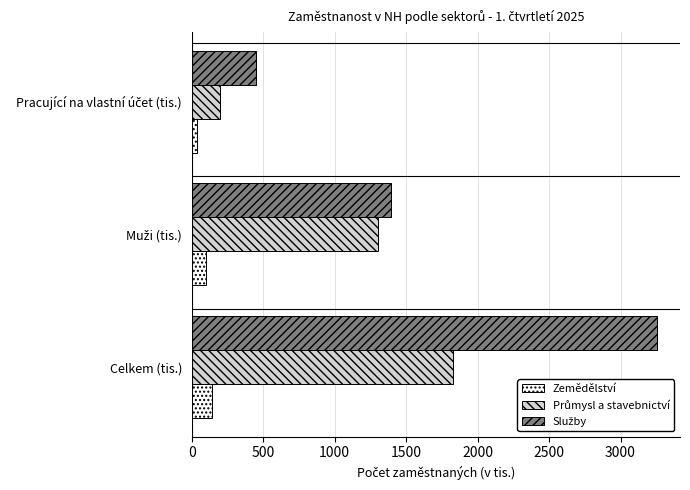

What is the greatest value displayed?

3253.4